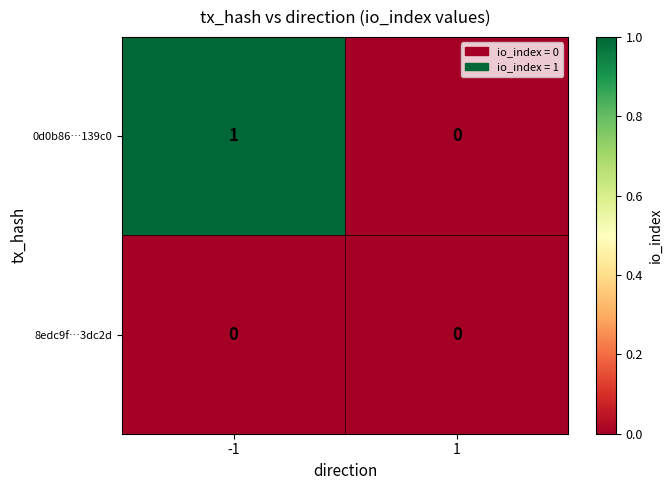

Which series has the largest range (max minus min)?

0d0b86…139c0